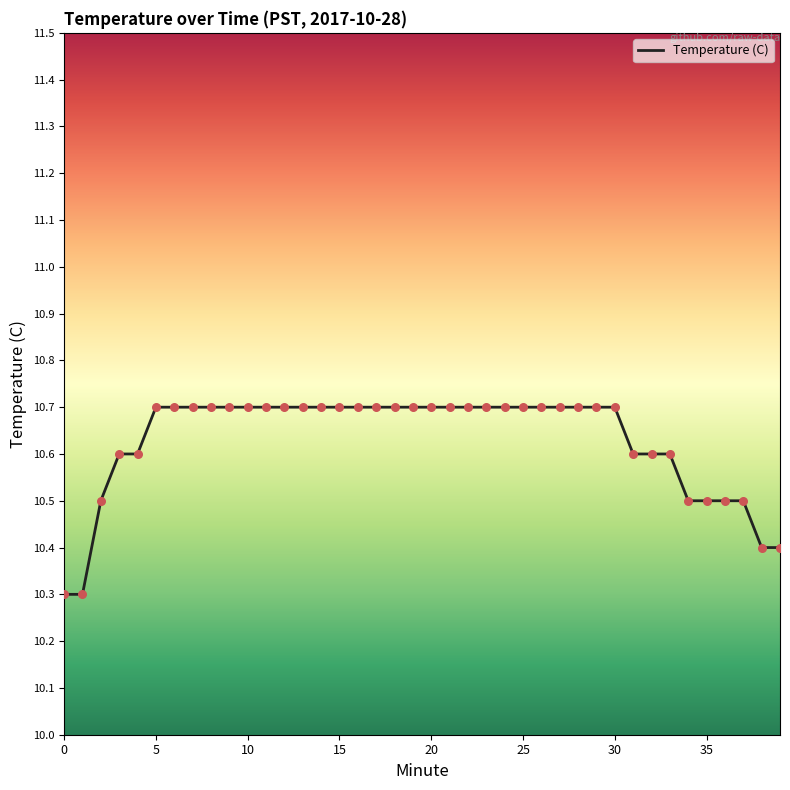

What is the greatest value displayed?

10.7